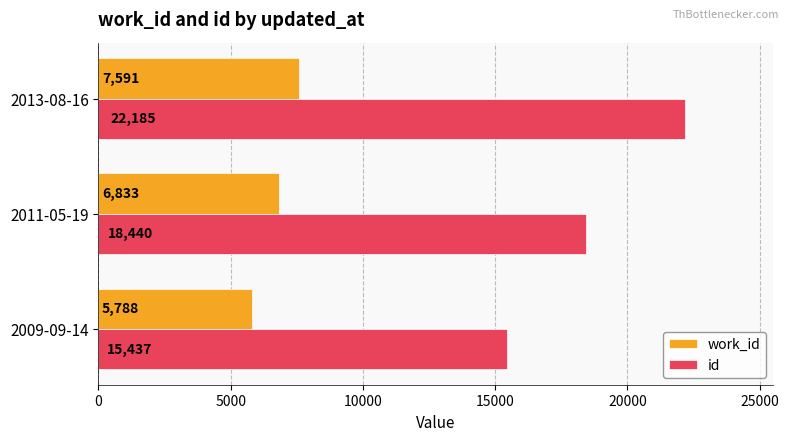

Rank the series by their maximum value, from highest to lowest.

id, work_id